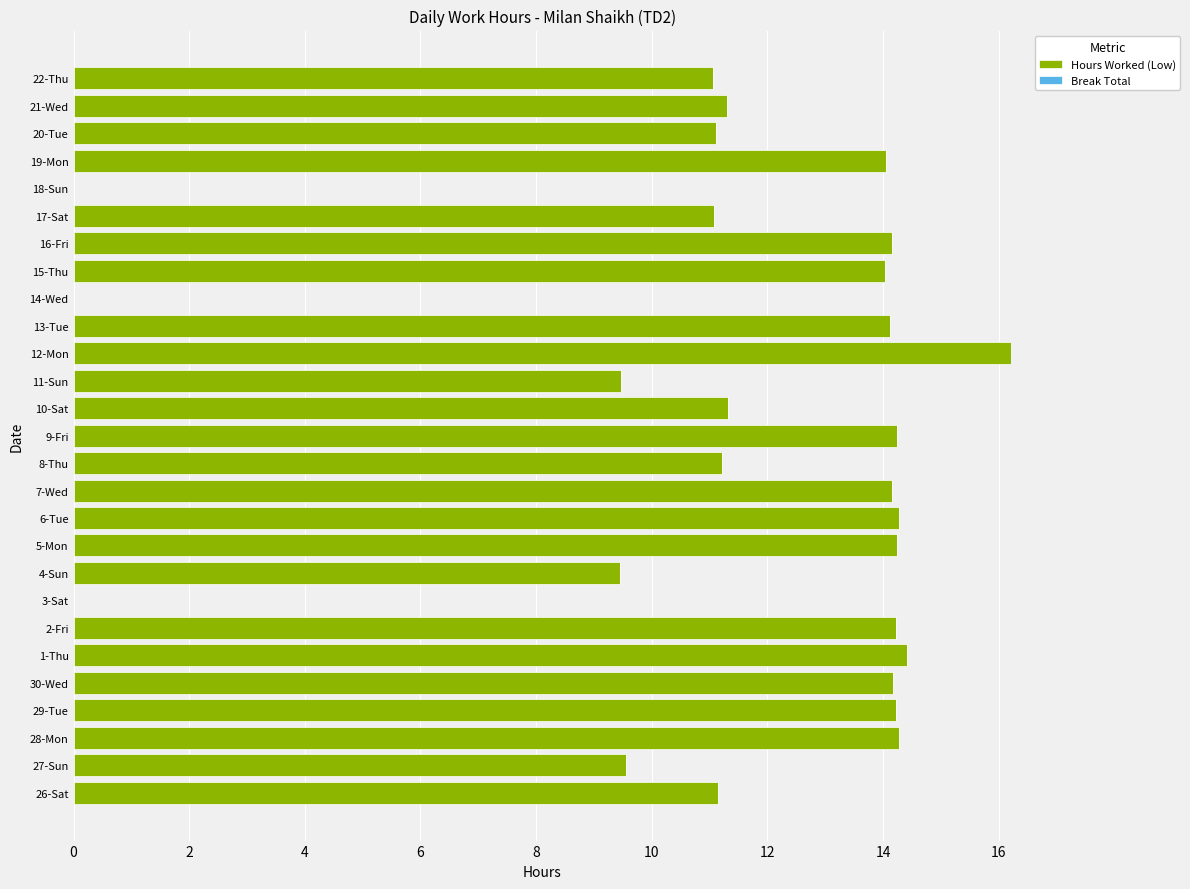

What is the sum of all values?

307.6